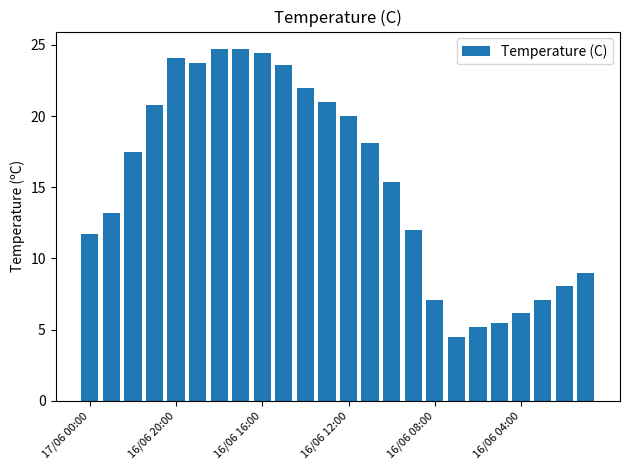

What is the maximum value shown in the chart?

24.7